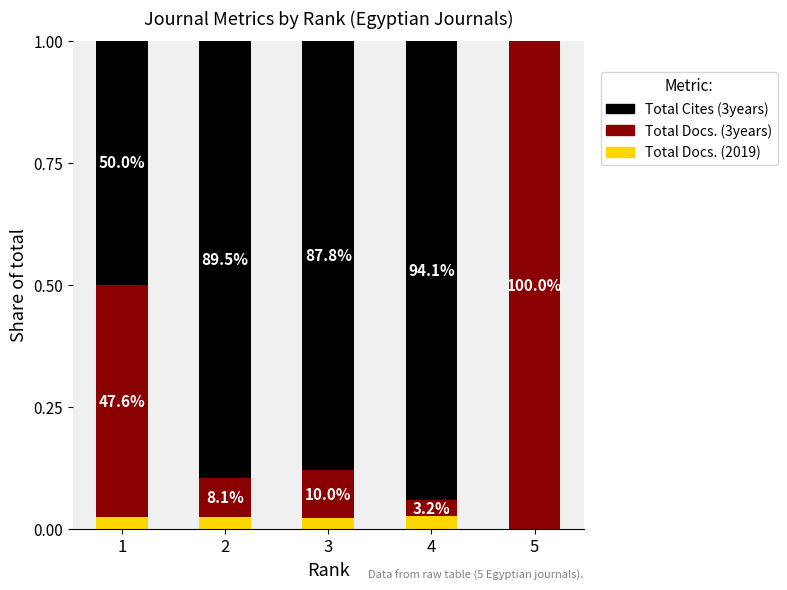

The Total Docs. (3years) series shows 0.2 at 1. True or false?

False